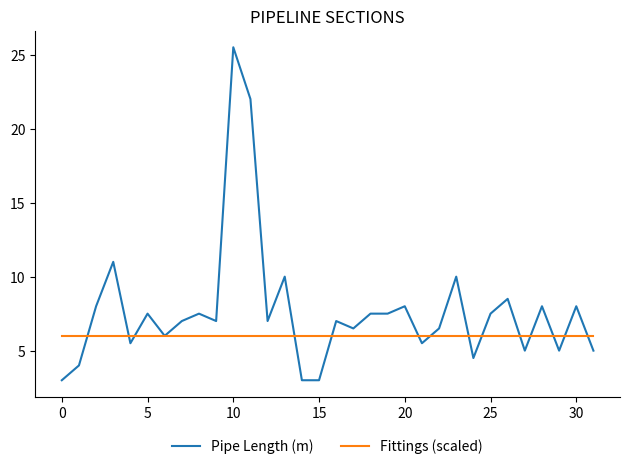

List the series in order of their overall mean, lowest first.

Fittings (scaled), Pipe Length (m)